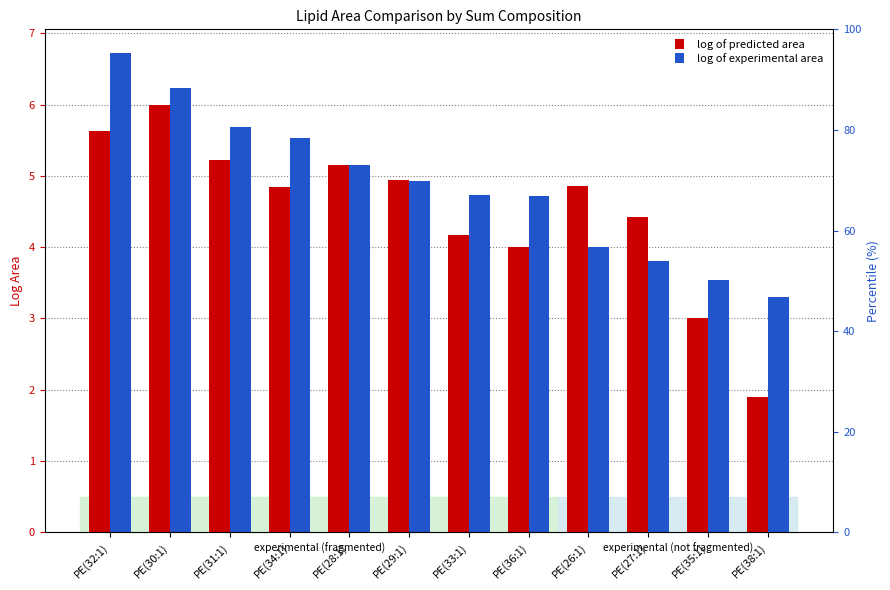

True or false: log of predicted area has a value of 7.6 at PE(31:1).

False